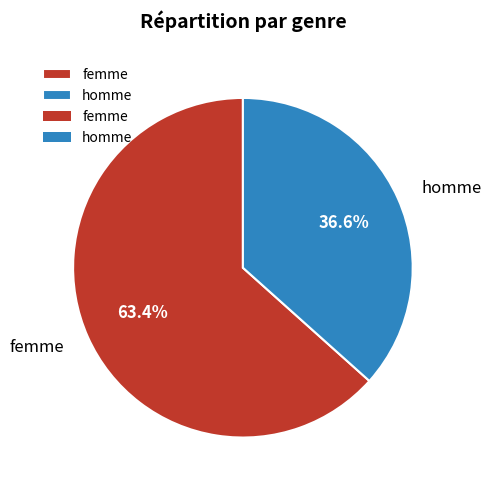

To the nearest percent, what is the combined percentage of femme and homme?

100%